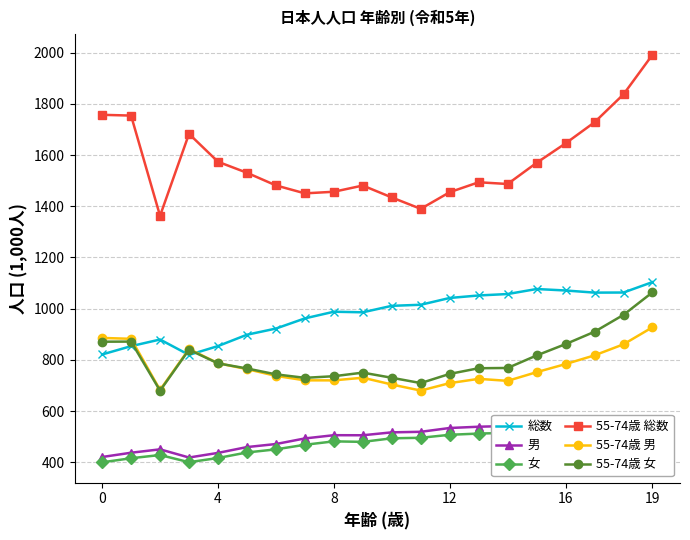

What is the highest value of the 55-74歳 総数 series?

1991.5